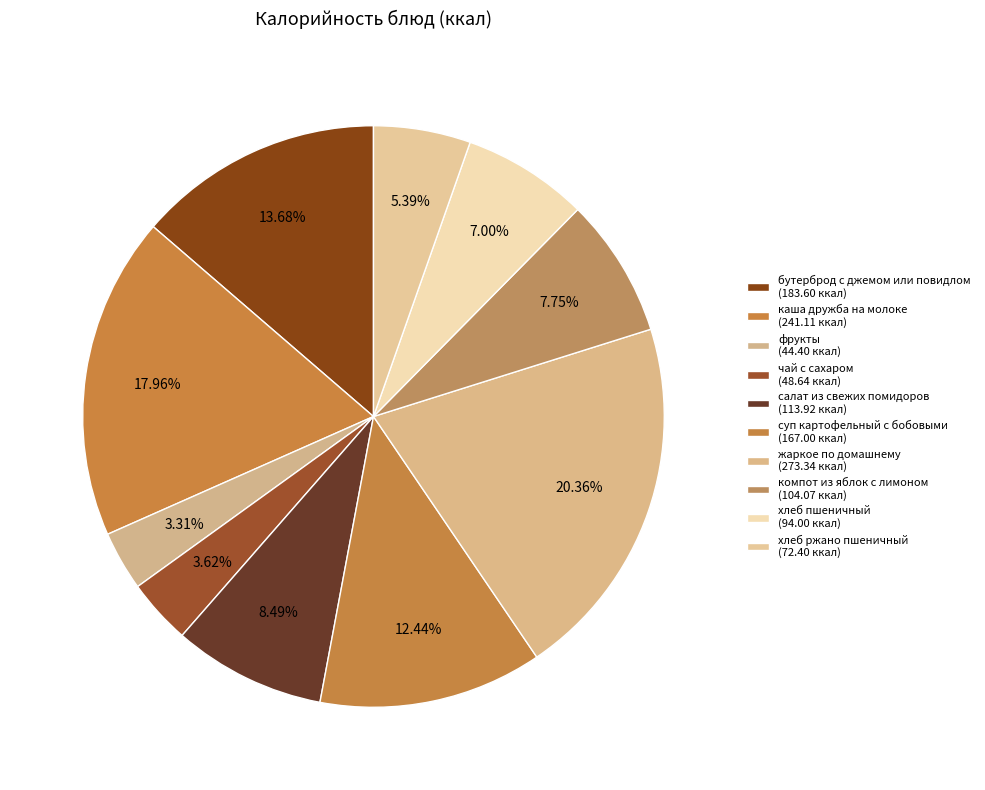

Count the number of slices in the pie.

10